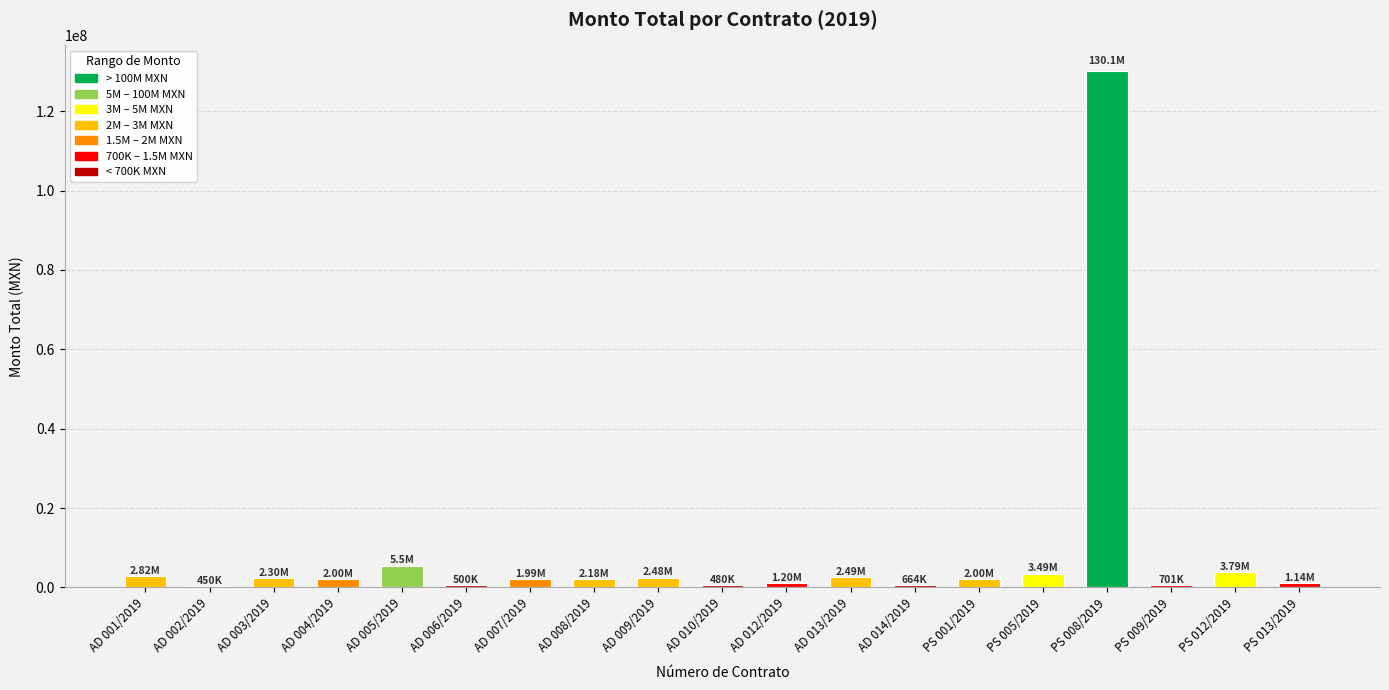

At which label is the value closest to 65276007?

AD 005/2019